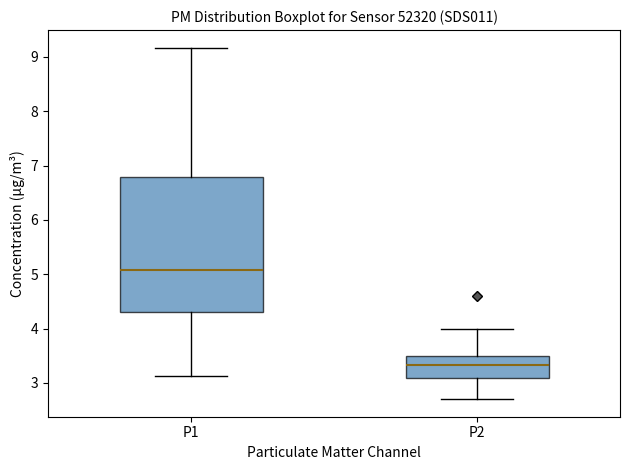

Reading left to right, transcribe this box plot: for each box, give where its median line is, the range the box spans, and where its two whiskers end, as read against the y-axis. The values are not printed on the chart, so give them approximately, as read against the axis.

P1: median 5.1, box 4.3 to 6.8, whiskers 3.1 to 9.2
P2: median 3.3, box 3.1 to 3.5, whiskers 2.7 to 4.0